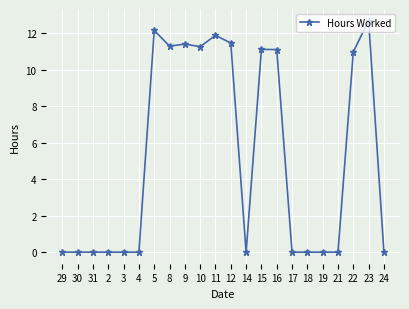

Between 9 and 4, which is larger?

9